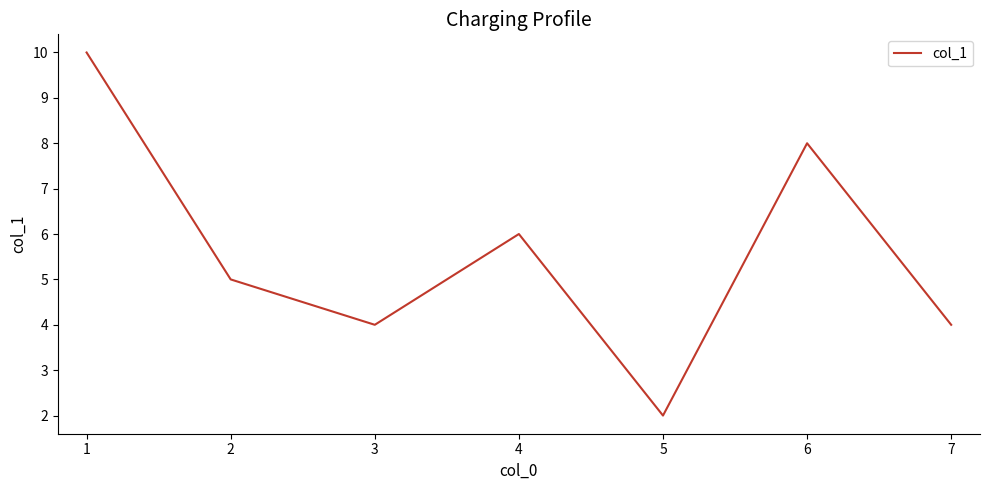

What is the ratio of the value at 1 to the value at 7?

2.5